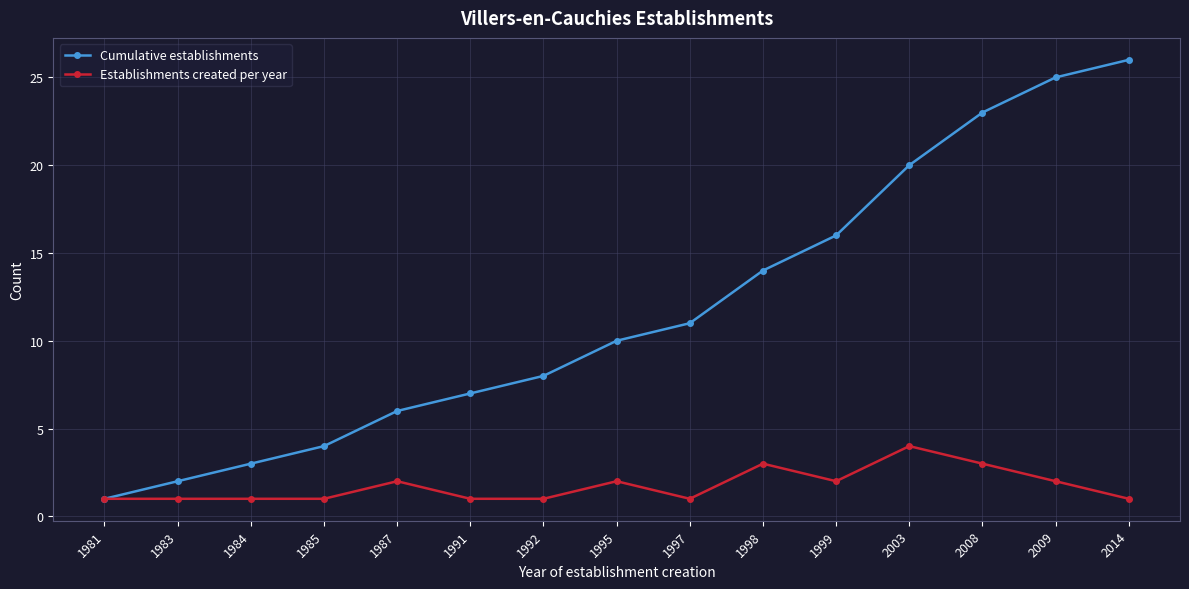

True or false: Cumulative establishments has more than 2 interior local peaks.

False